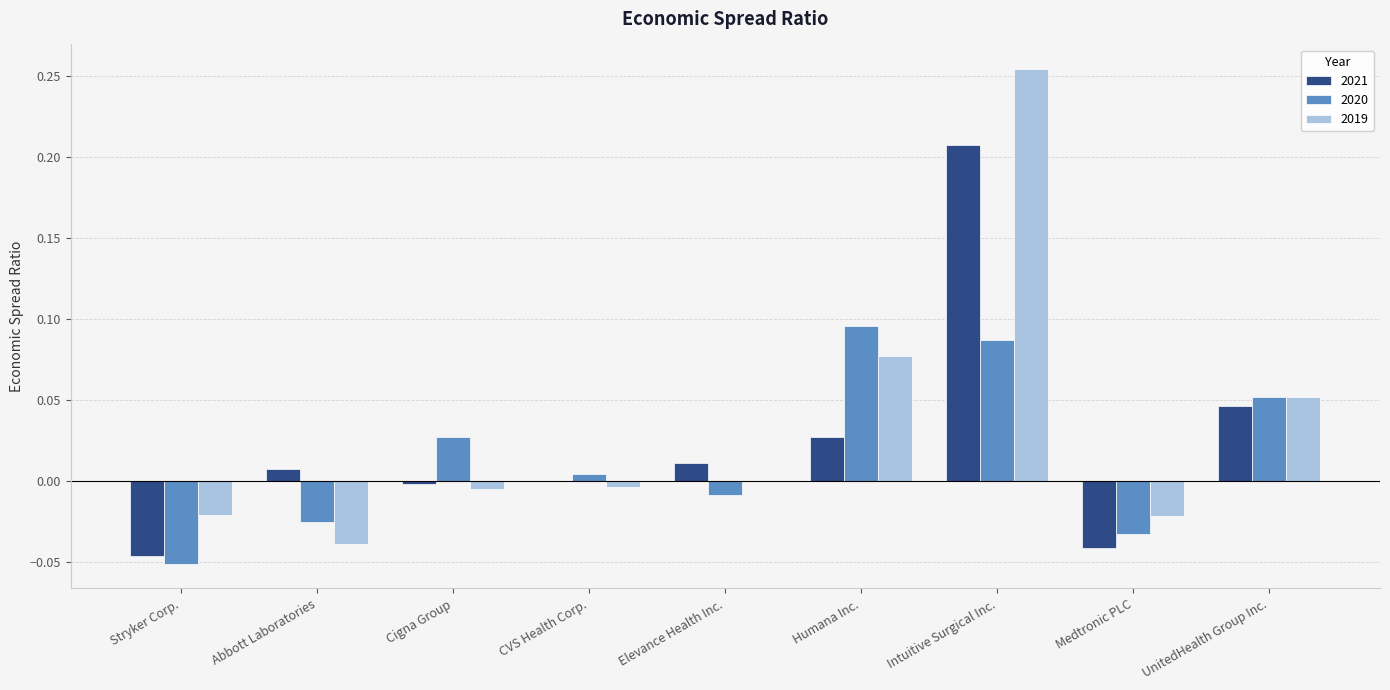

Is it true that 2019 equals -0.0 at Abbott Laboratories?

True